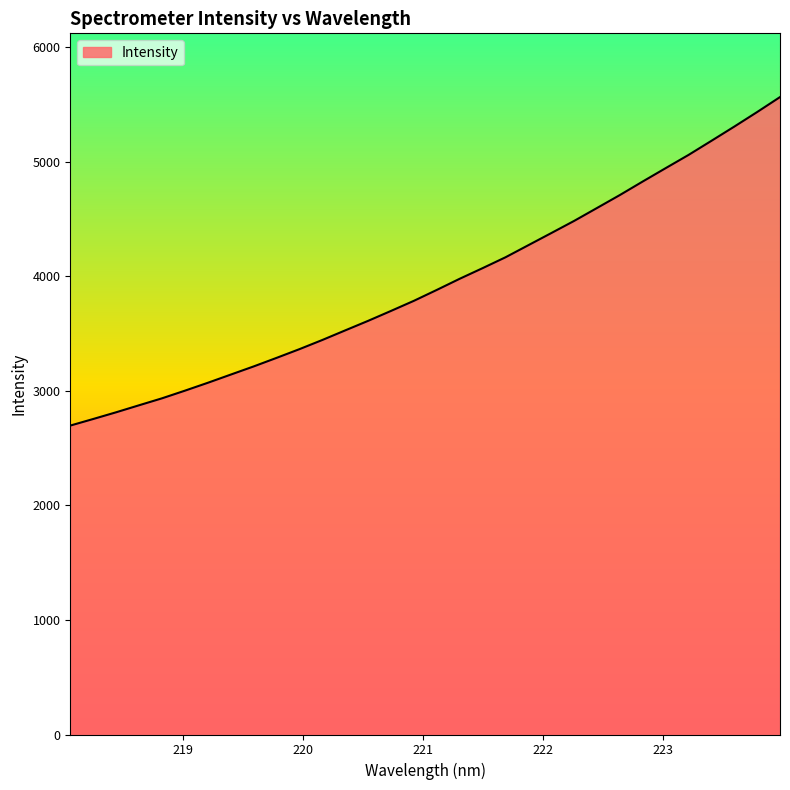

What is the difference between the maximum and minimum values?

2868.9